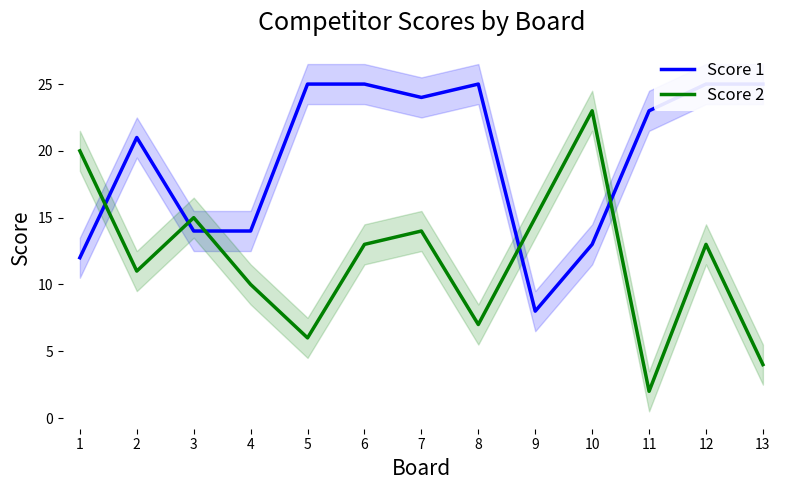

Rank the categories by Score 1 value from highest to lowest.

5, 6, 8, 12, 13, 7, 11, 2, 3, 4, 10, 1, 9